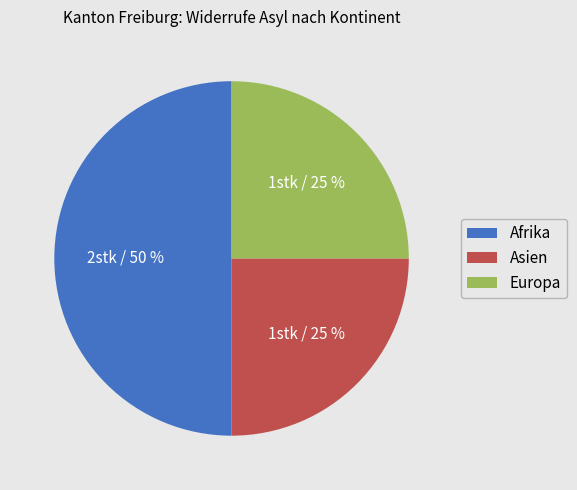

Do Afrika and Europa together represent more than half of the pie?

Yes